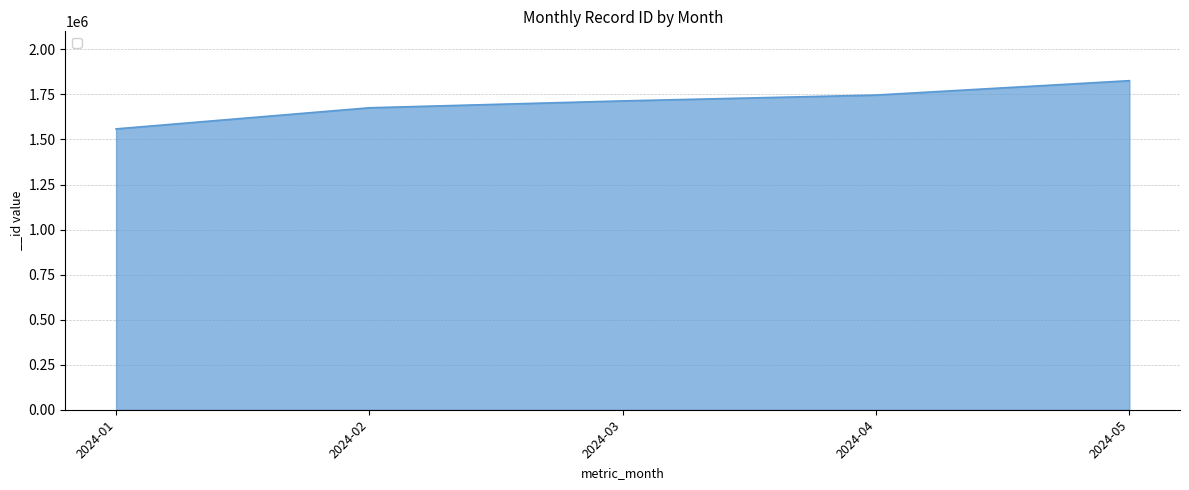

At which category does the chart reach its peak across all series?

2024-05